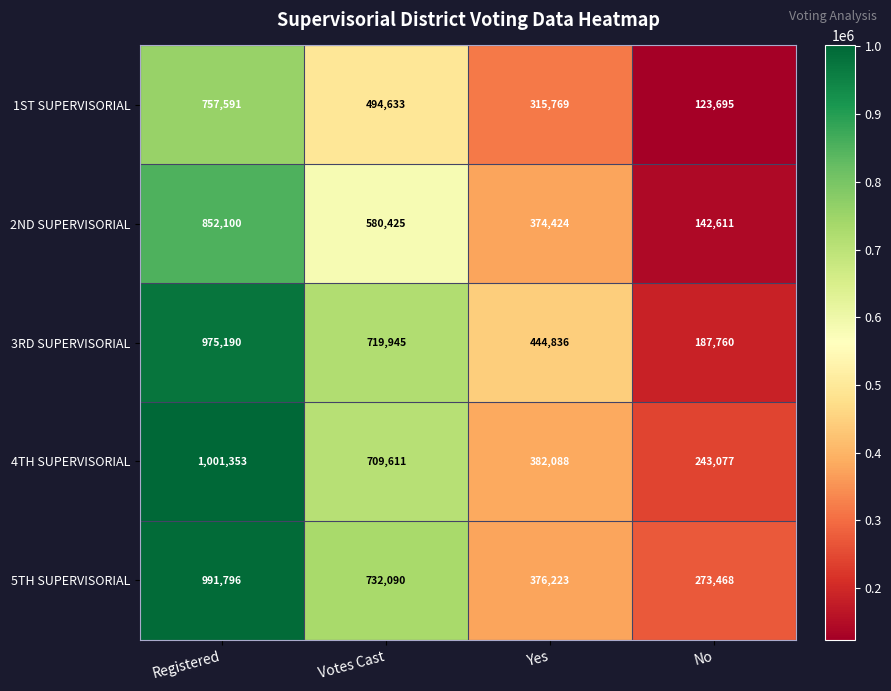

Between Registered and No, which series saw the biggest shift?

3RD SUPERVISORIAL